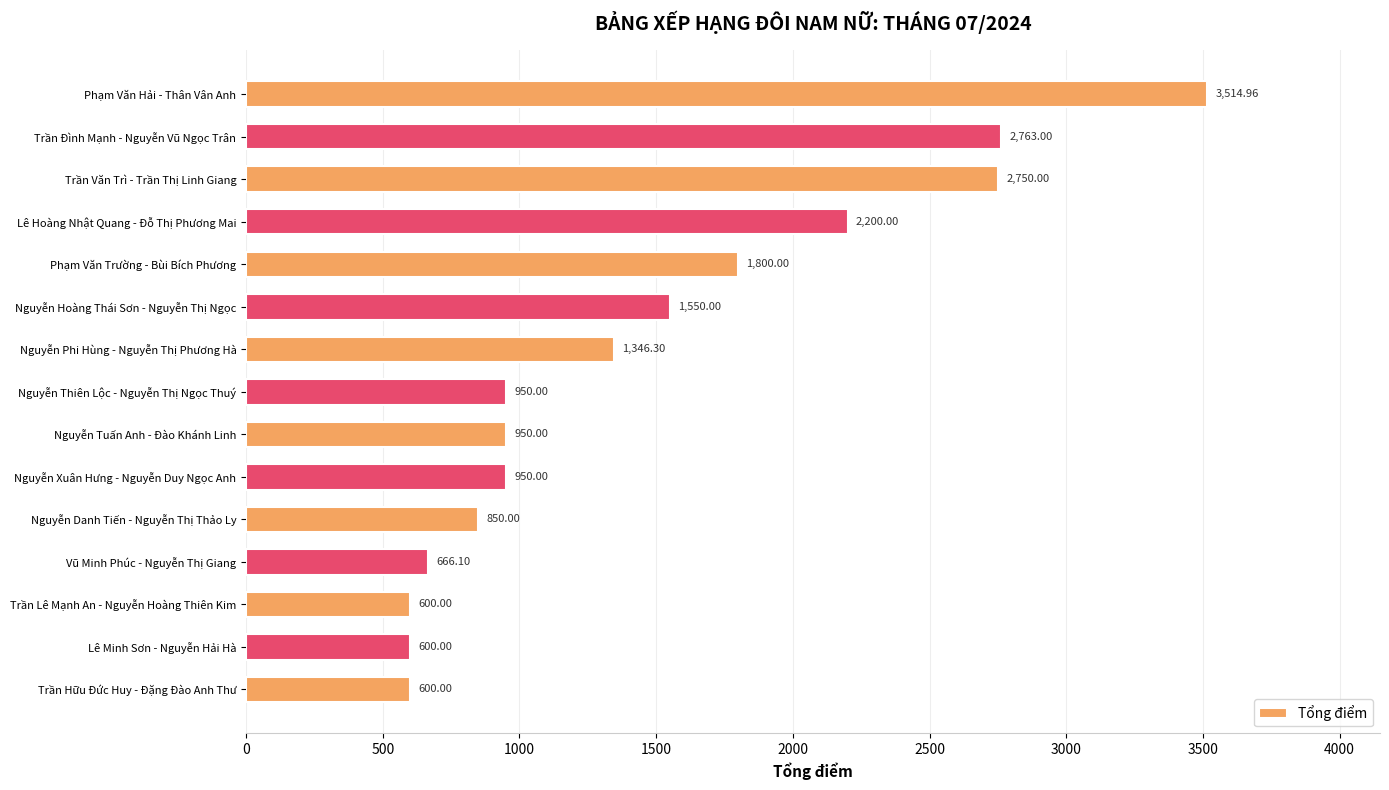

Between Trần Văn Trì - Trần Thị Linh Giang and Trần Hữu Đức Huy - Đặng Đào Anh Thư, which is larger?

Trần Văn Trì - Trần Thị Linh Giang